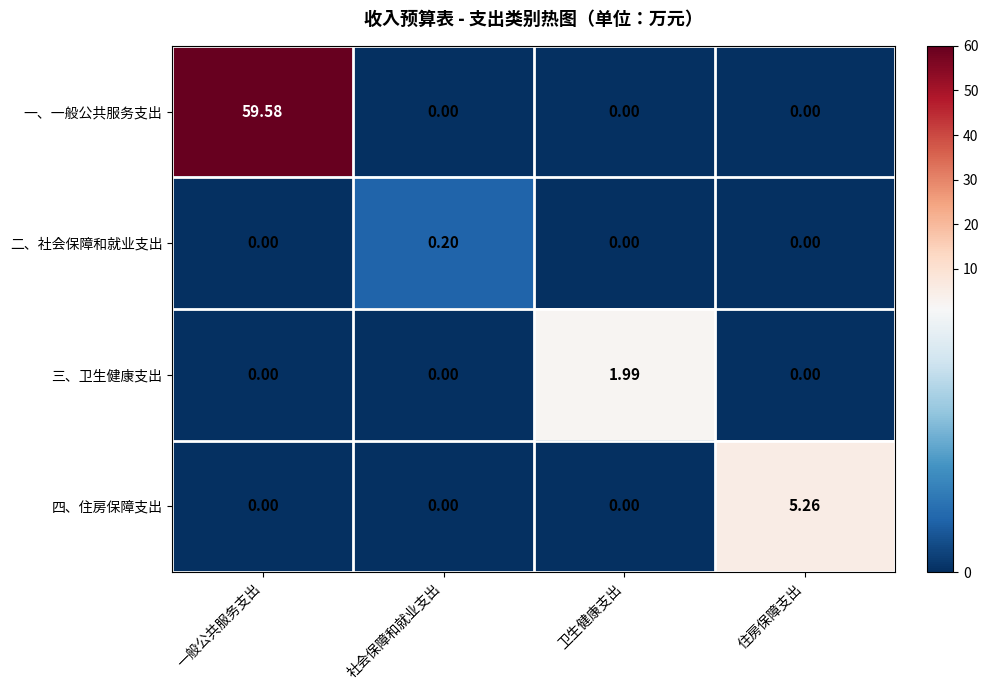

Which series has the largest total across all categories?

一、一般公共服务支出